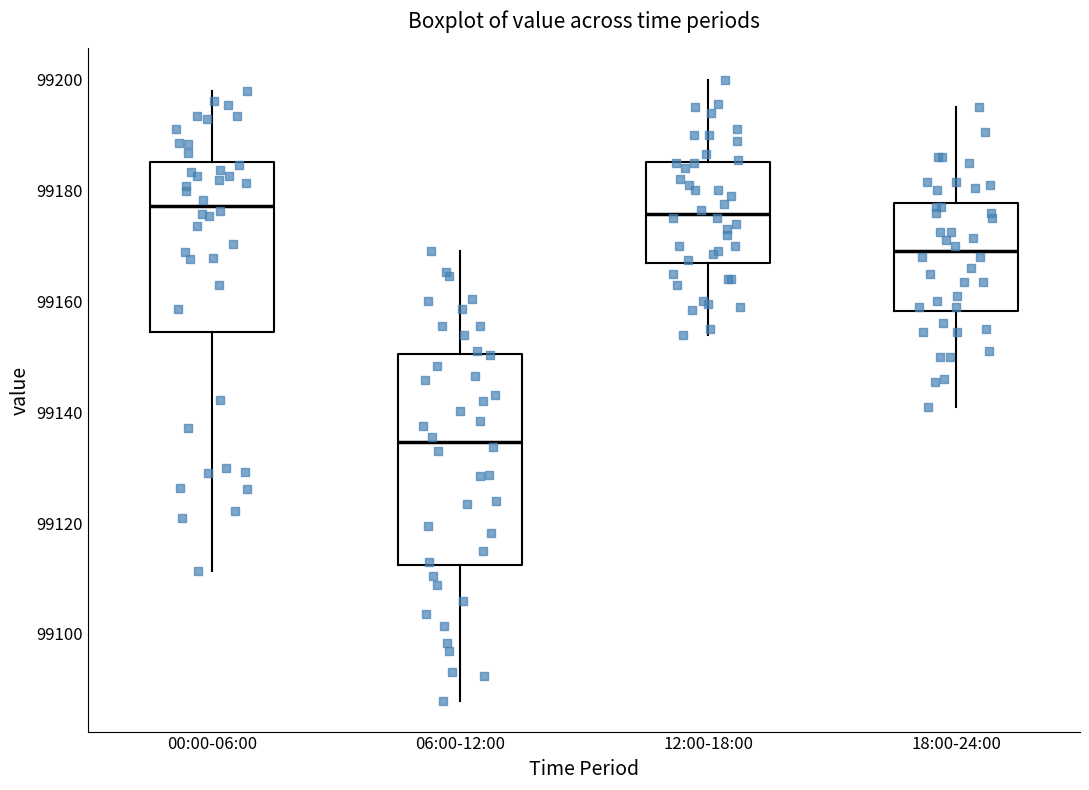

Reading left to right, read every box against the y-axis: the position of its median line, the range the box covers, and the ends of its whiskers. The values are not printed on the chart, so give them approximately, as read against the axis.

00:00-06:00: median 99178, box 99154 to 99186, whiskers 99112 to 99198
06:00-12:00: median 99134, box 99112 to 99150, whiskers 99088 to 99170
12:00-18:00: median 99176, box 99166 to 99186, whiskers 99154 to 99200
18:00-24:00: median 99170, box 99158 to 99178, whiskers 99142 to 99196